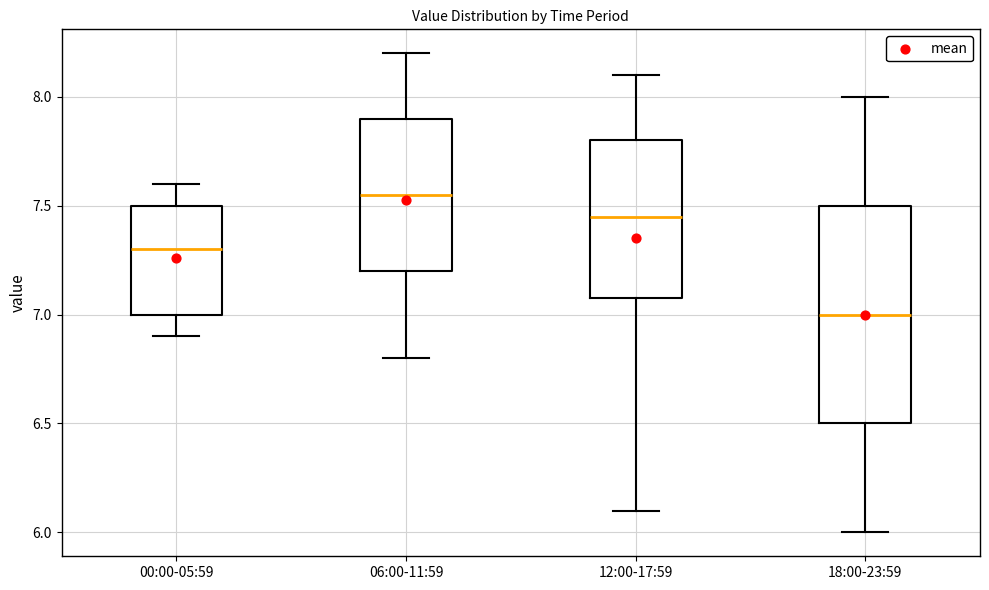

Which box has the highest median line?

06:00-11:59